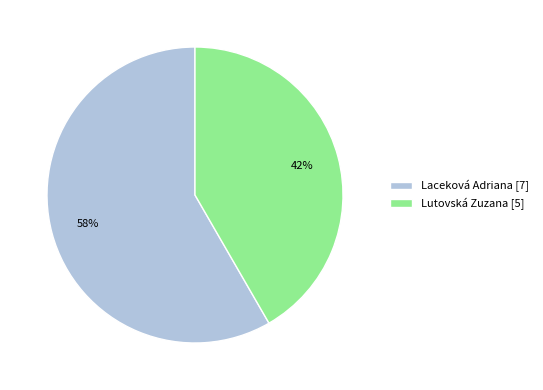

Is the sum of Lutovská Zuzana and Laceková Adriana greater than half?

Yes